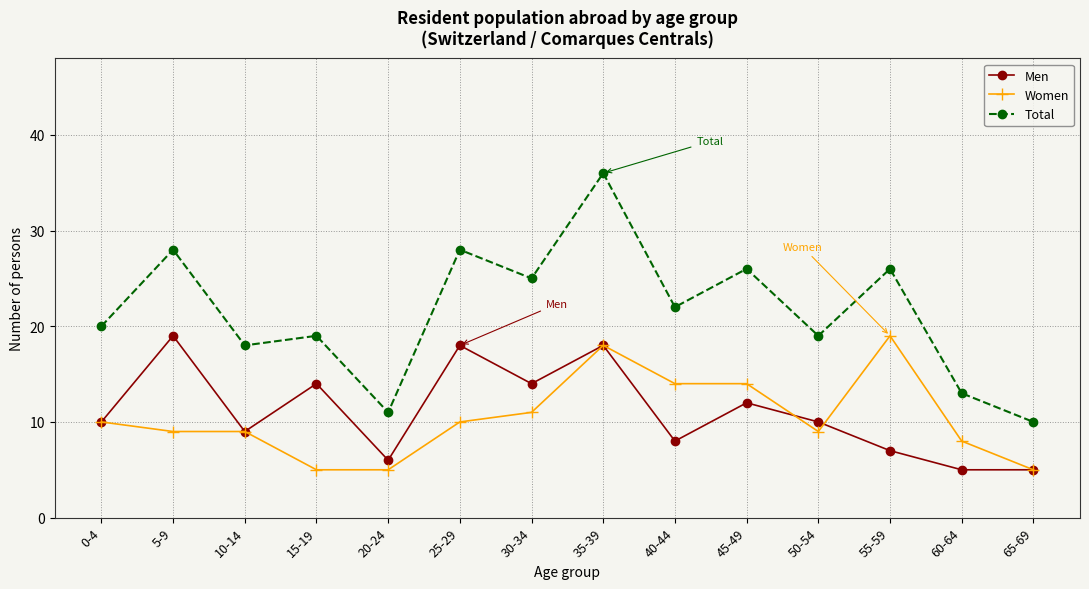

Count the number of data series in this chart.

3